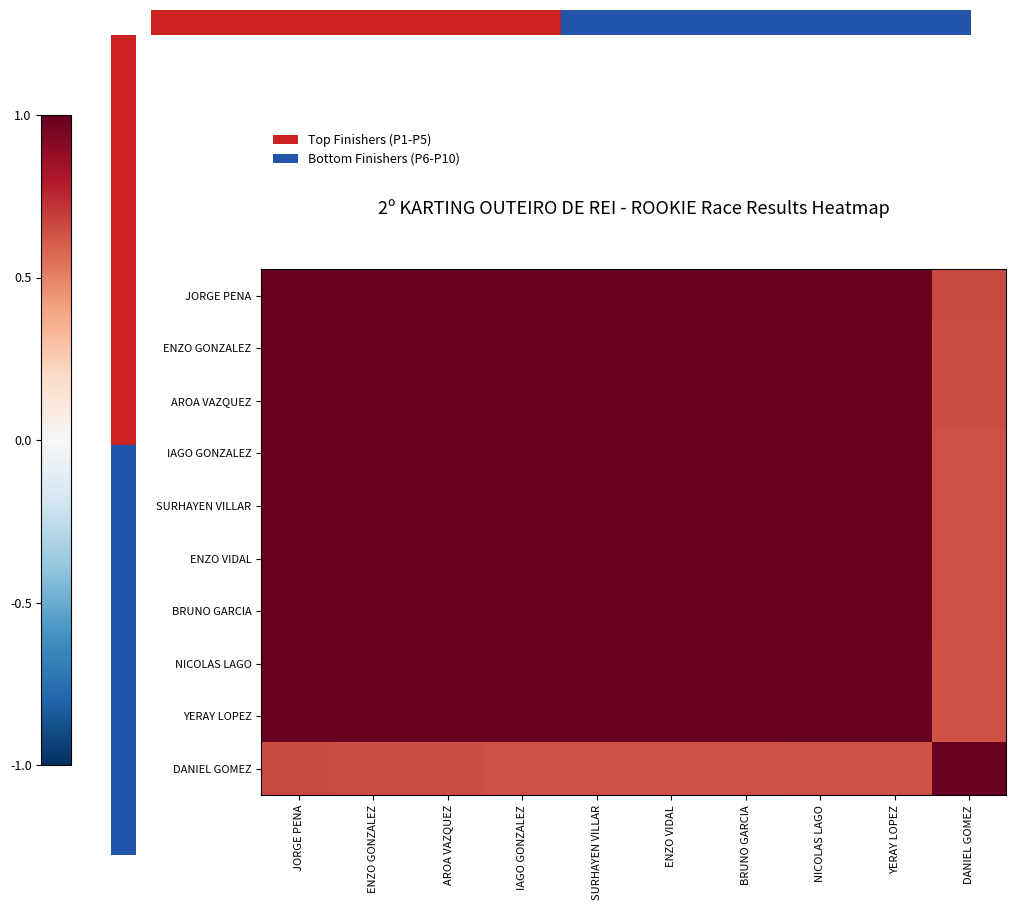

Reading left to right, what are all the values shown in this chart?

JORGE PENA: JORGE PENA=1.0	ENZO GONZALEZ=1.0	AROA VAZQUEZ=1.0	IAGO GONZALEZ=1.0	SURHAYEN VILLAR=1.0	ENZO VIDAL=1.0	BRUNO GARCIA=1.0	NICOLAS LAGO=1.0	YERAY LOPEZ=1.0	DANIEL GOMEZ=0.7
ENZO GONZALEZ: JORGE PENA=1.0	ENZO GONZALEZ=1.0	AROA VAZQUEZ=1.0	IAGO GONZALEZ=1.0	SURHAYEN VILLAR=1.0	ENZO VIDAL=1.0	BRUNO GARCIA=1.0	NICOLAS LAGO=1.0	YERAY LOPEZ=1.0	DANIEL GOMEZ=0.7
AROA VAZQUEZ: JORGE PENA=1.0	ENZO GONZALEZ=1.0	AROA VAZQUEZ=1.0	IAGO GONZALEZ=1.0	SURHAYEN VILLAR=1.0	ENZO VIDAL=1.0	BRUNO GARCIA=1.0	NICOLAS LAGO=1.0	YERAY LOPEZ=1.0	DANIEL GOMEZ=0.7
IAGO GONZALEZ: JORGE PENA=1.0	ENZO GONZALEZ=1.0	AROA VAZQUEZ=1.0	IAGO GONZALEZ=1.0	SURHAYEN VILLAR=1.0	ENZO VIDAL=1.0	BRUNO GARCIA=1.0	NICOLAS LAGO=1.0	YERAY LOPEZ=1.0	DANIEL GOMEZ=0.6
SURHAYEN VILLAR: JORGE PENA=1.0	ENZO GONZALEZ=1.0	AROA VAZQUEZ=1.0	IAGO GONZALEZ=1.0	SURHAYEN VILLAR=1.0	ENZO VIDAL=1.0	BRUNO GARCIA=1.0	NICOLAS LAGO=1.0	YERAY LOPEZ=1.0	DANIEL GOMEZ=0.6
ENZO VIDAL: JORGE PENA=1.0	ENZO GONZALEZ=1.0	AROA VAZQUEZ=1.0	IAGO GONZALEZ=1.0	SURHAYEN VILLAR=1.0	ENZO VIDAL=1.0	BRUNO GARCIA=1.0	NICOLAS LAGO=1.0	YERAY LOPEZ=1.0	DANIEL GOMEZ=0.6
BRUNO GARCIA: JORGE PENA=1.0	ENZO GONZALEZ=1.0	AROA VAZQUEZ=1.0	IAGO GONZALEZ=1.0	SURHAYEN VILLAR=1.0	ENZO VIDAL=1.0	BRUNO GARCIA=1.0	NICOLAS LAGO=1.0	YERAY LOPEZ=1.0	DANIEL GOMEZ=0.6
NICOLAS LAGO: JORGE PENA=1.0	ENZO GONZALEZ=1.0	AROA VAZQUEZ=1.0	IAGO GONZALEZ=1.0	SURHAYEN VILLAR=1.0	ENZO VIDAL=1.0	BRUNO GARCIA=1.0	NICOLAS LAGO=1.0	YERAY LOPEZ=1.0	DANIEL GOMEZ=0.6
YERAY LOPEZ: JORGE PENA=1.0	ENZO GONZALEZ=1.0	AROA VAZQUEZ=1.0	IAGO GONZALEZ=1.0	SURHAYEN VILLAR=1.0	ENZO VIDAL=1.0	BRUNO GARCIA=1.0	NICOLAS LAGO=1.0	YERAY LOPEZ=1.0	DANIEL GOMEZ=0.6
DANIEL GOMEZ: JORGE PENA=0.7	ENZO GONZALEZ=0.7	AROA VAZQUEZ=0.7	IAGO GONZALEZ=0.6	SURHAYEN VILLAR=0.6	ENZO VIDAL=0.6	BRUNO GARCIA=0.6	NICOLAS LAGO=0.6	YERAY LOPEZ=0.6	DANIEL GOMEZ=1.0